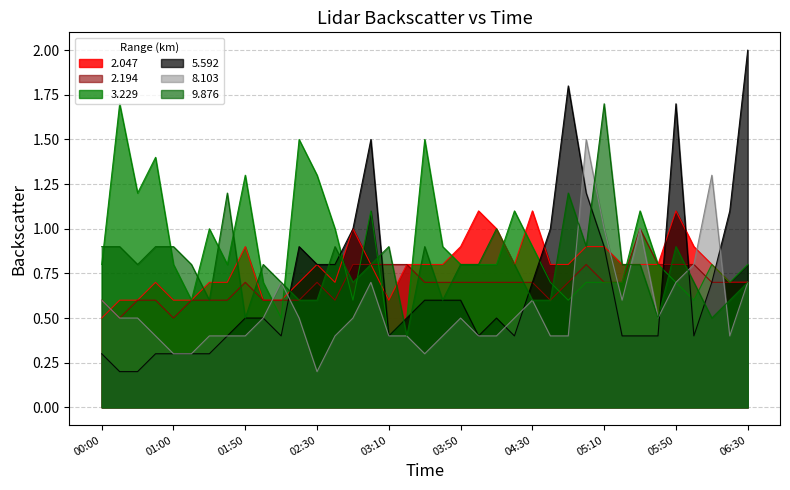

What are all the series names shown in the legend?

2.047, 2.194, 3.229, 5.592, 8.103, 9.876